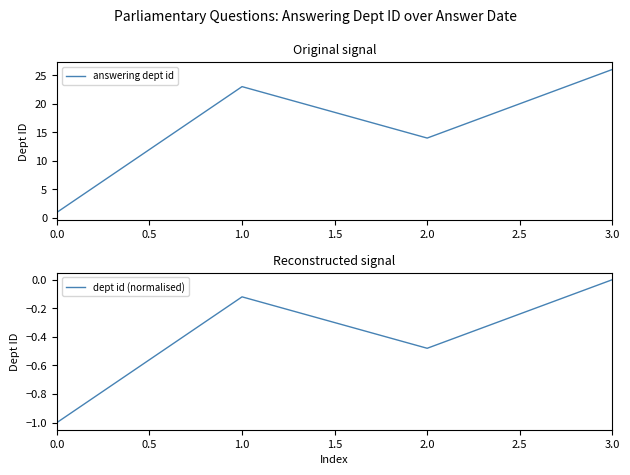

True or false: answering dept id and dept id (normalised) cross at least once.

False